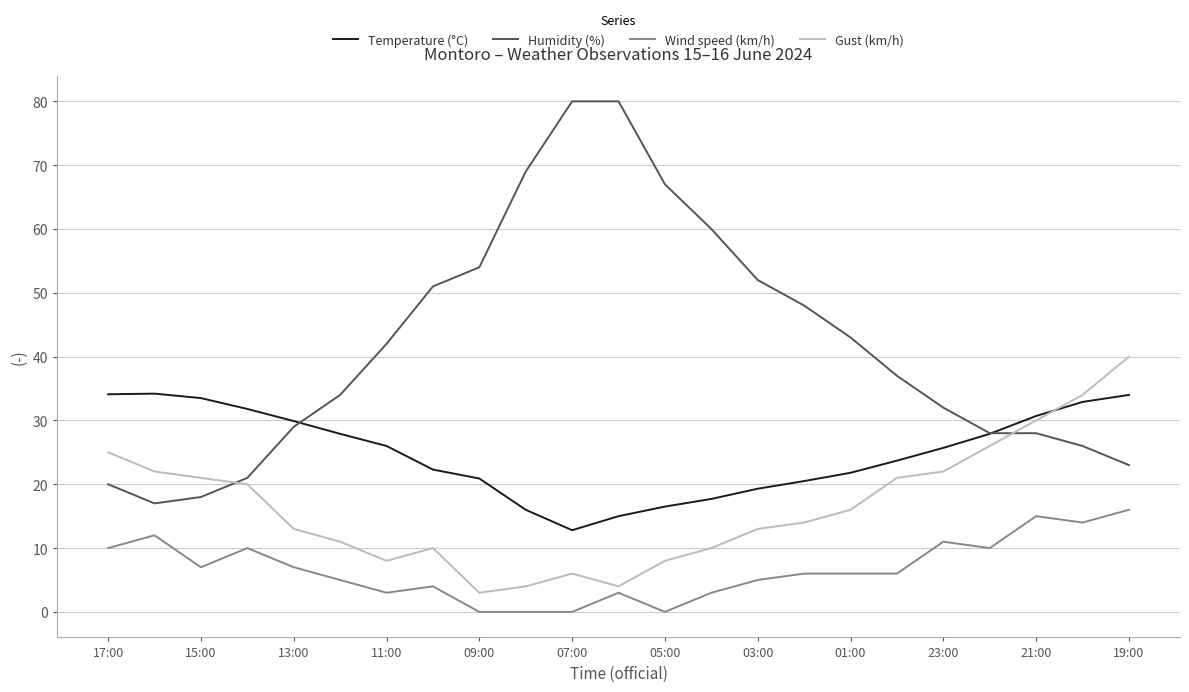

What is the greatest value displayed?

80.0